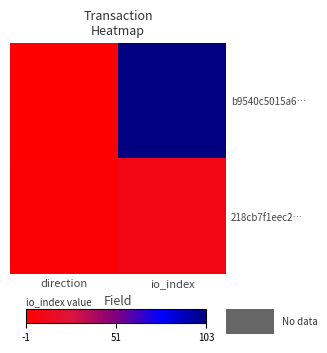

Rank the series by their maximum value, from lowest to highest.

218cb7f1eec2…, b9540c5015a6…